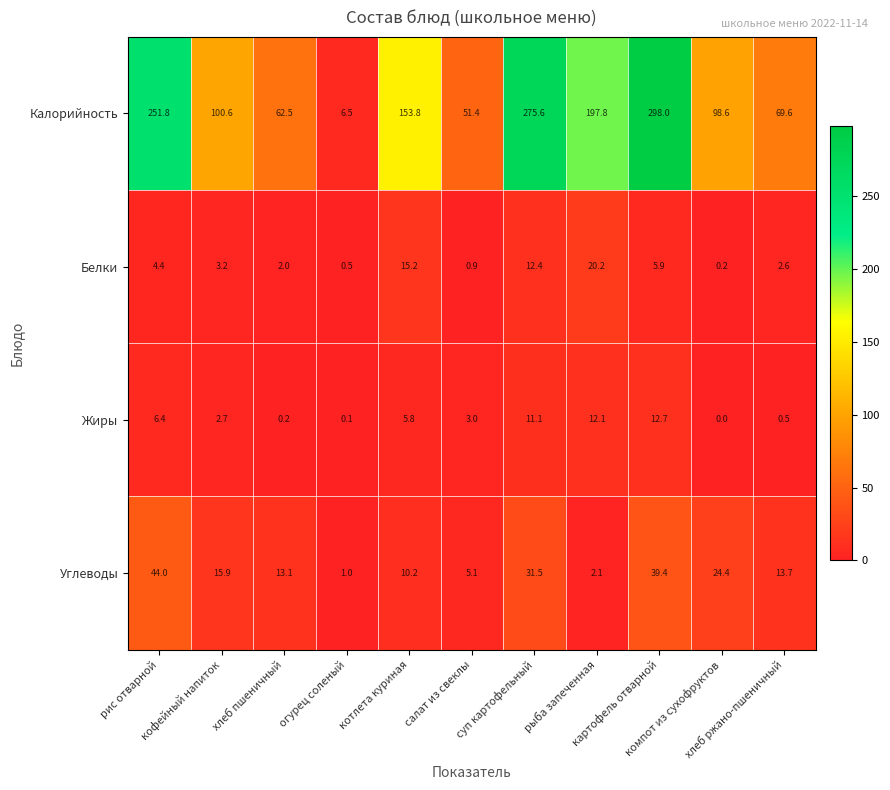

Between хлеб пшеничный and салат из свеклы, which series saw the biggest shift?

Калорийность